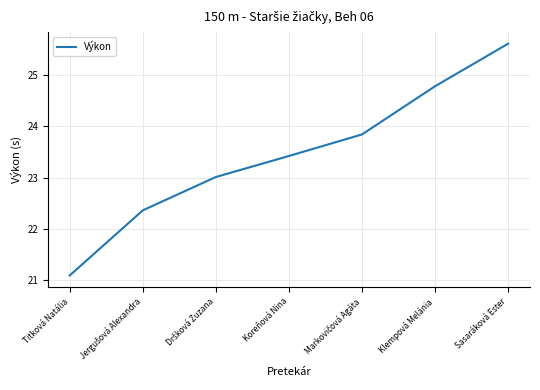

Reading left to right, extract all data points from this chart.

21.1	22.4	23.0	23.4	23.8	24.8	25.6